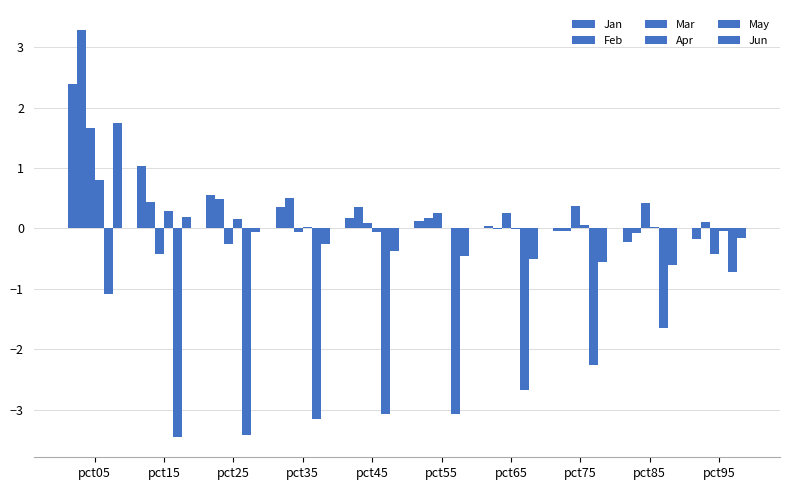

Reading right to left, transcribe all the data shown in this chart.

Jan: -0.2	-0.2	-0.0	0.0	0.1	0.2	0.4	0.5	1.0	2.4
Feb: 0.1	-0.1	-0.0	-0.0	0.2	0.4	0.5	0.5	0.4	3.3
Mar: -0.4	0.4	0.4	0.3	0.3	0.1	-0.1	-0.3	-0.4	1.7
Apr: -0.0	0.0	0.1	-0.0	0.0	-0.1	0.0	0.2	0.3	0.8
May: -0.7	-1.6	-2.3	-2.7	-3.1	-3.1	-3.2	-3.4	-3.4	-1.1
Jun: -0.2	-0.6	-0.6	-0.5	-0.5	-0.4	-0.3	-0.1	0.2	1.7